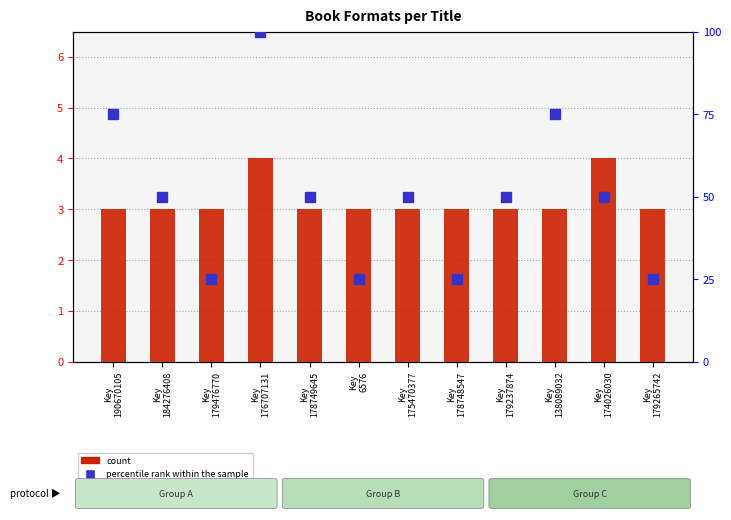

At which category does the chart reach its minimum across all series?

Key
190670105